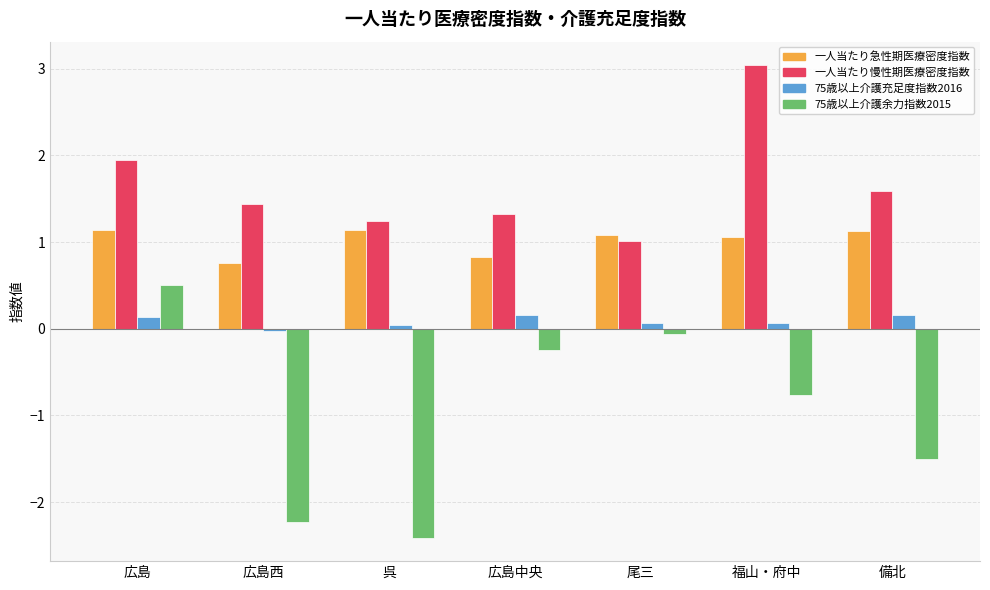

What is the difference between the 75歳以上介護余力指数2015 values at 尾三 and 福山・府中?

0.7